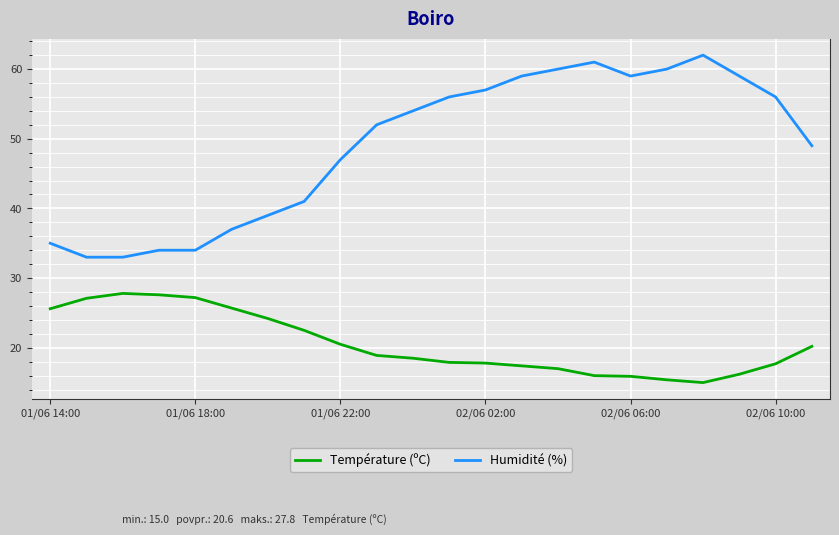

Which series has the largest total across all categories?

Humidité (%)